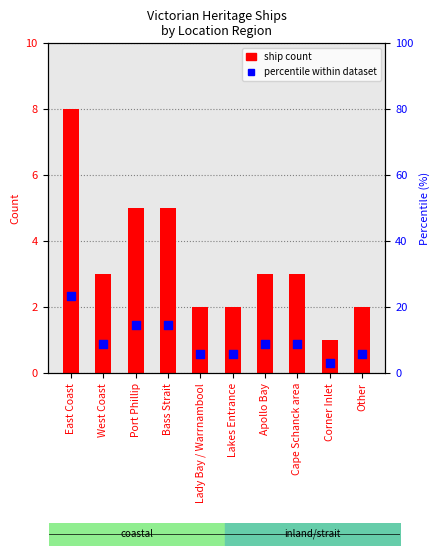

At which category is the sum across all series the highest?

East Coast